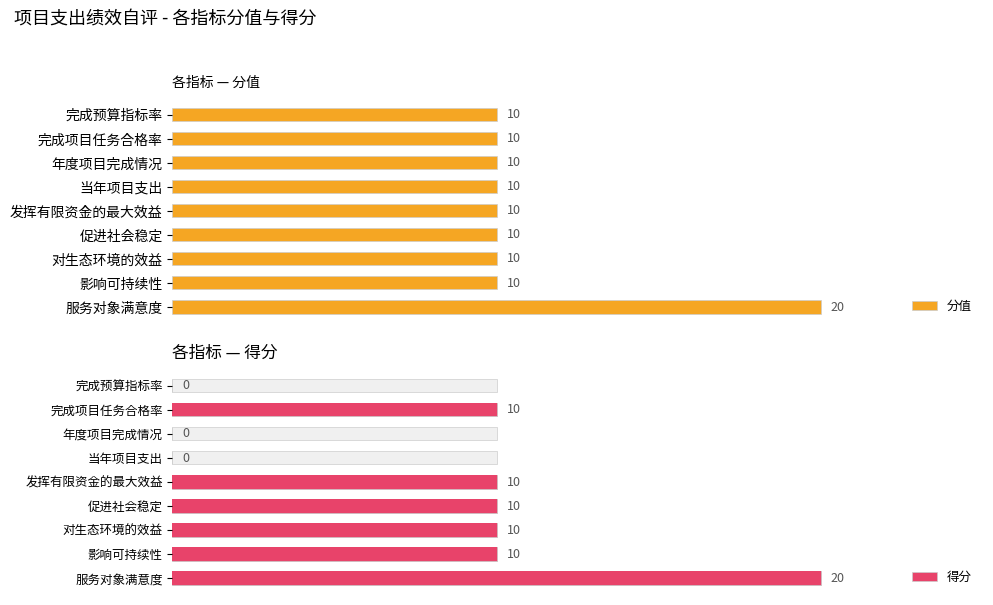

Is the value of 得分 at 当年项目支出 greater than the value of 分值 at 年度项目完成情况?

No